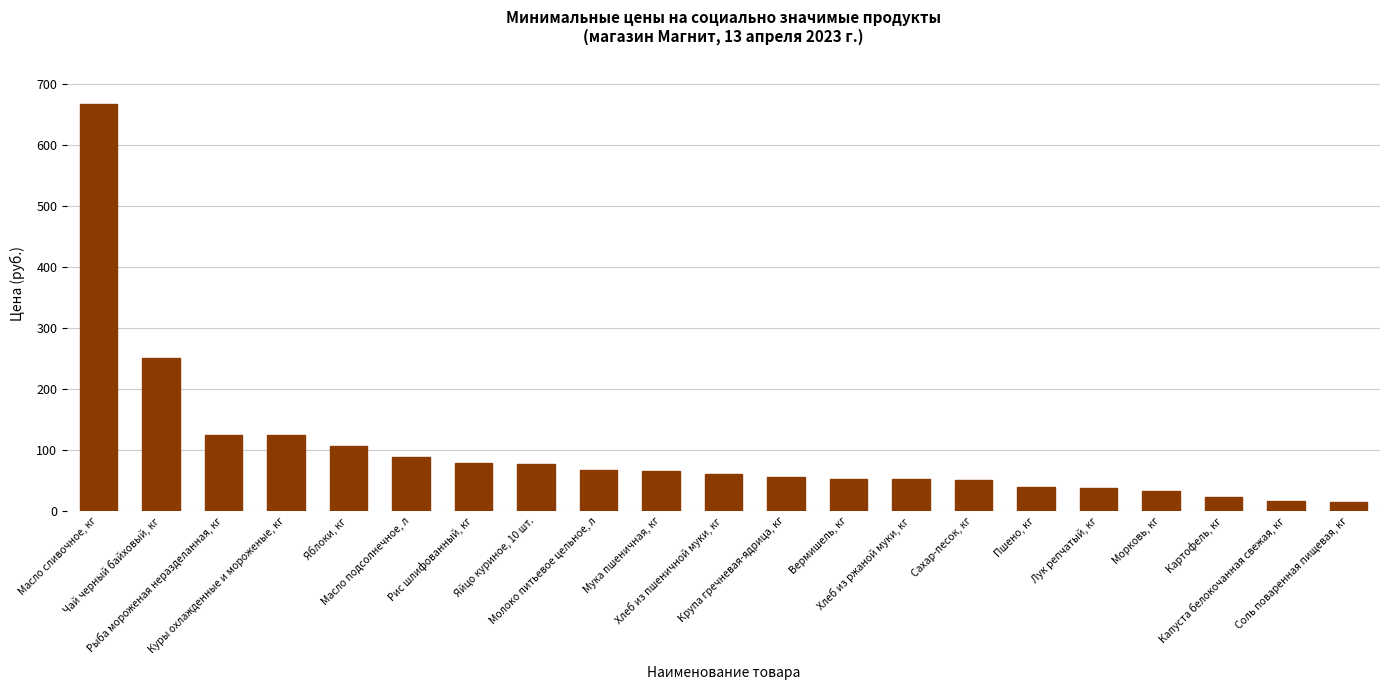

What is the maximum value shown in the chart?

666.6